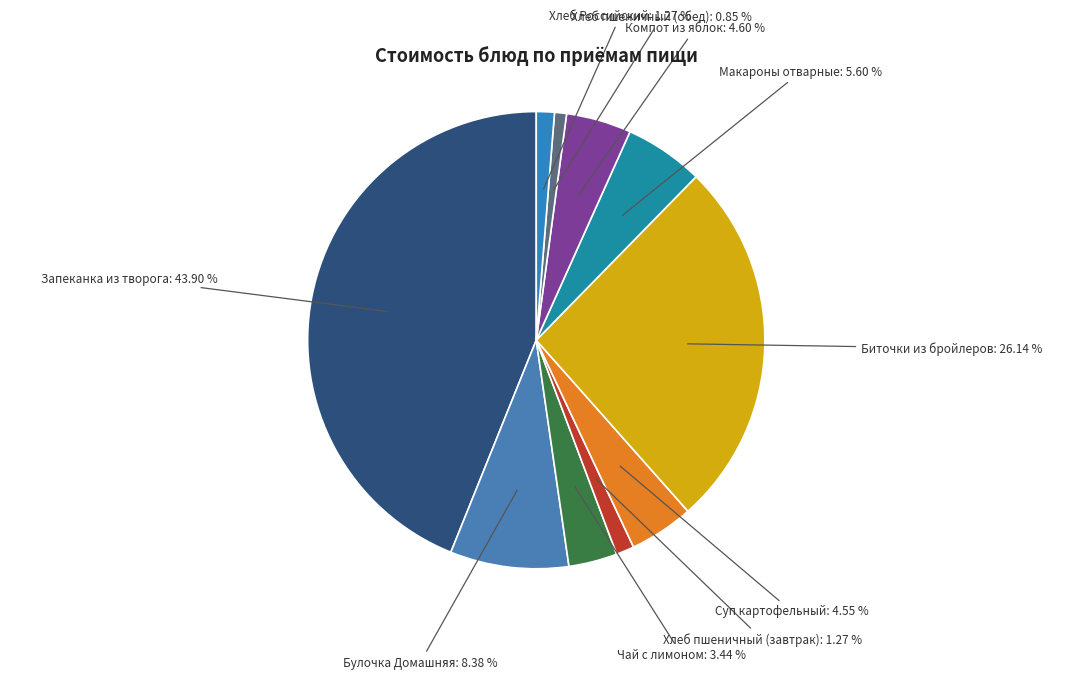

How many segments does this pie chart have?

10